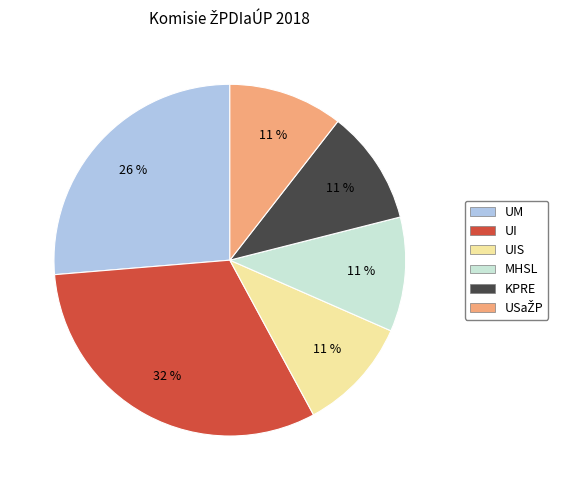

To the nearest percent, what is the difference between the largest and smallest slice percentages?

21%